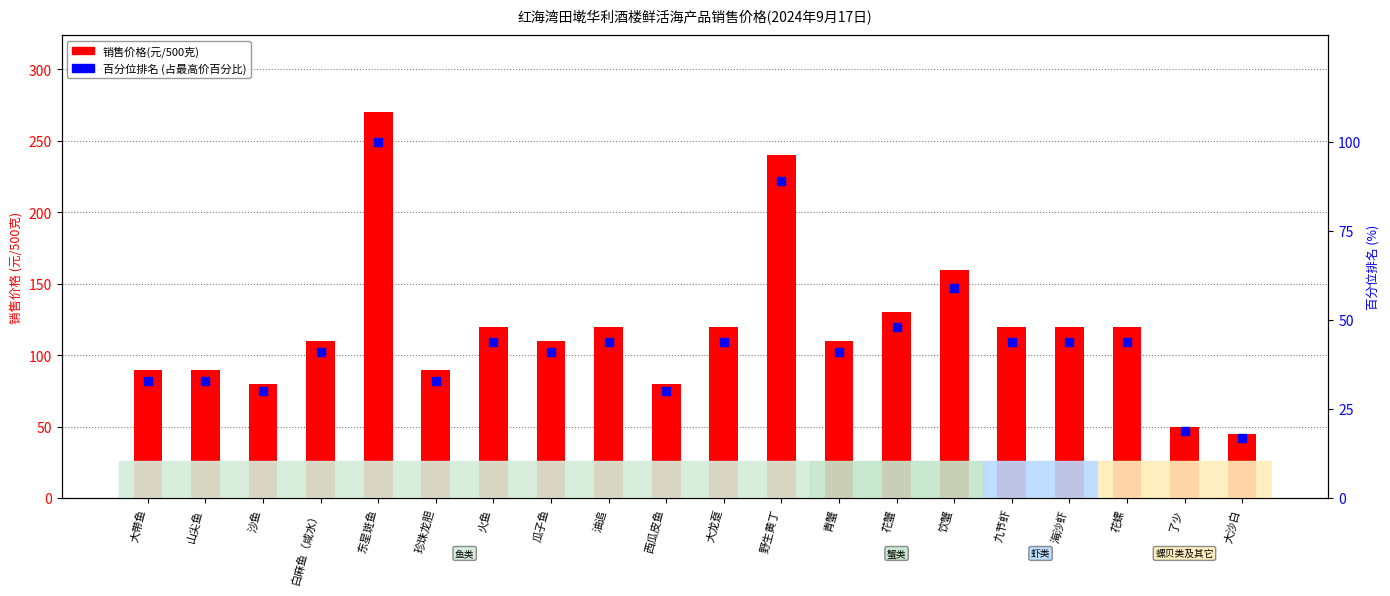

Which series contains the highest Y value?

销售价格(元/500克)